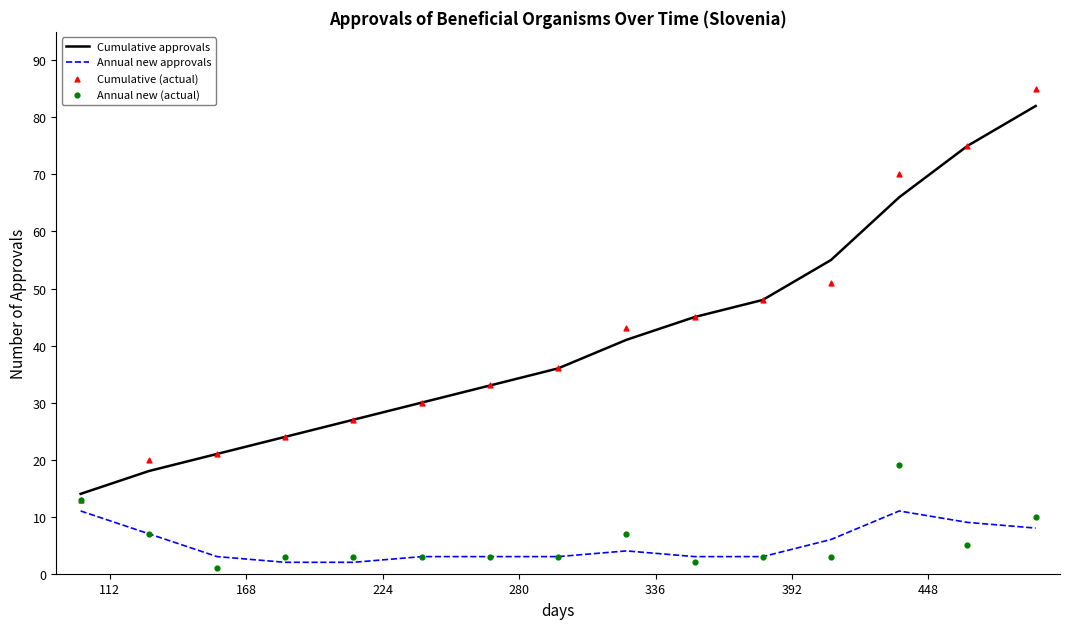

Which series has the largest total across all categories?

Cumulative (actual)